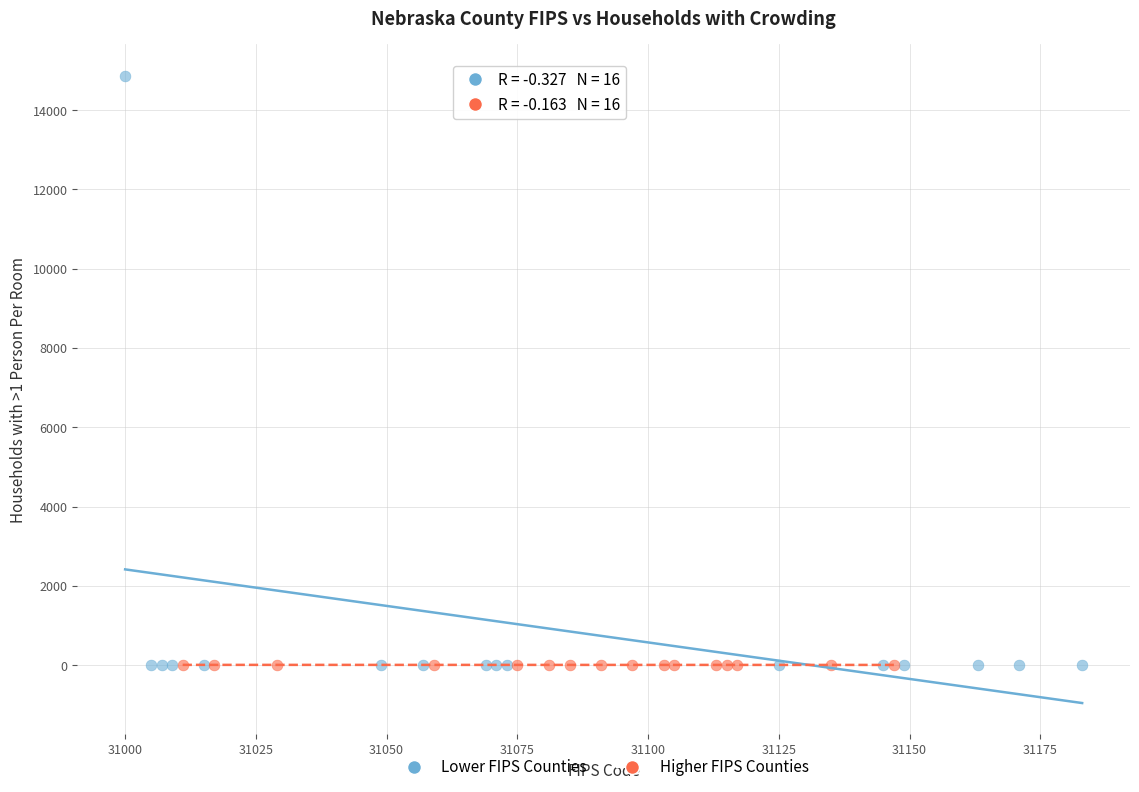

Which series has the widest spread of Y values?

Lower FIPS Counties